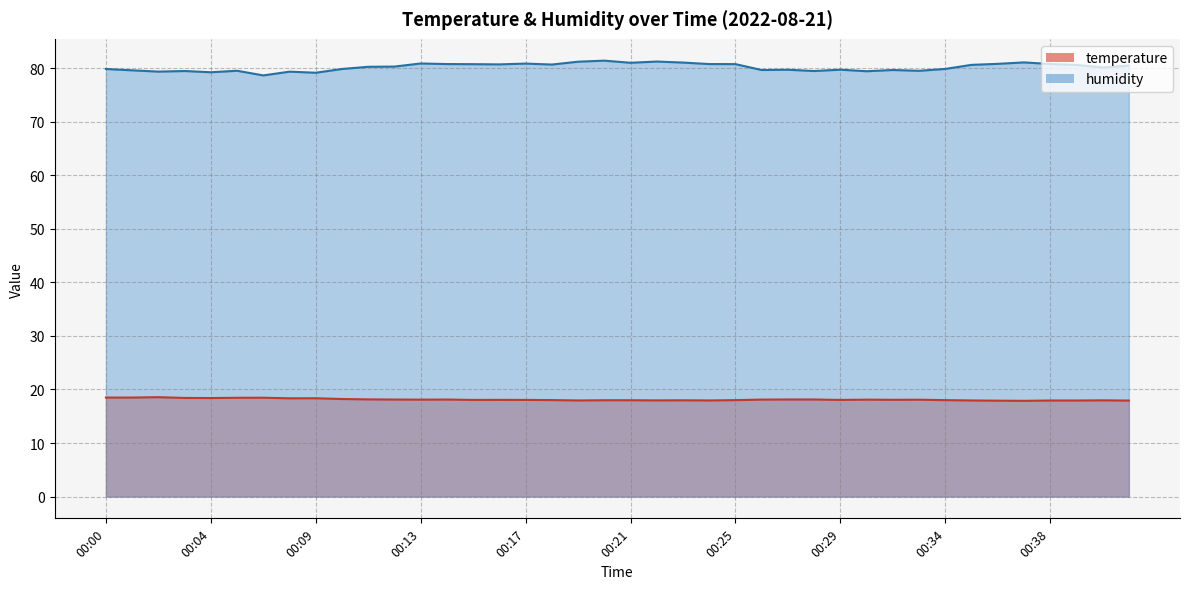

What are all the series names shown in the legend?

temperature, humidity